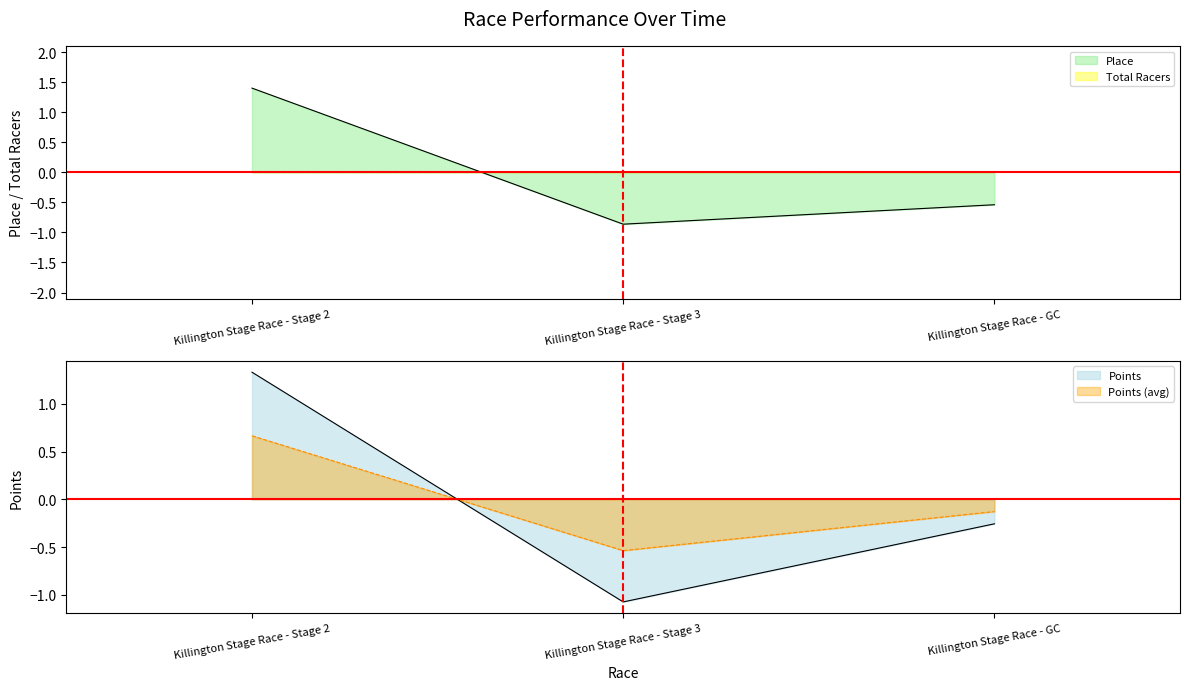

What is the difference between the Place values at Killington Stage Race - Stage 3 and Killington Stage Race - GC?

0.3